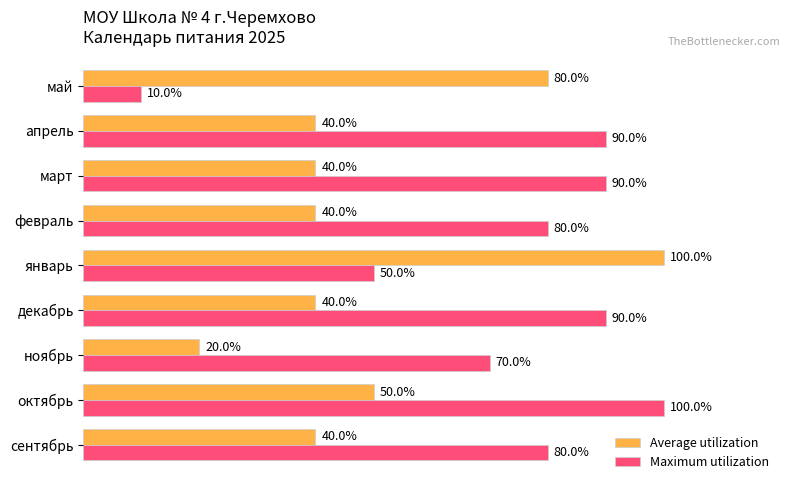

List the series in order of their overall mean, lowest first.

Average utilization, Maximum utilization